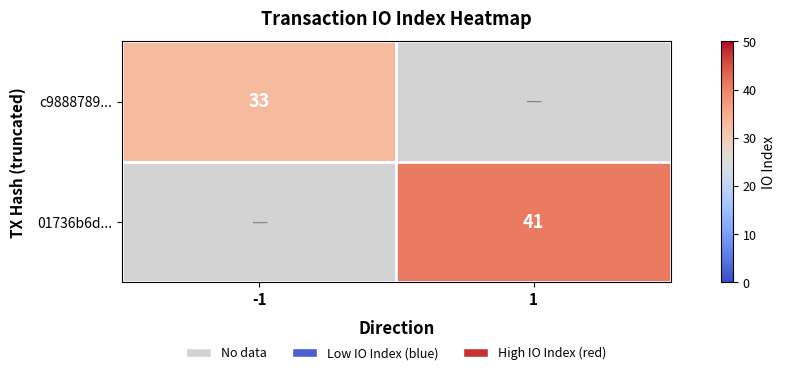

Which has a higher value, -1 or 1?

1